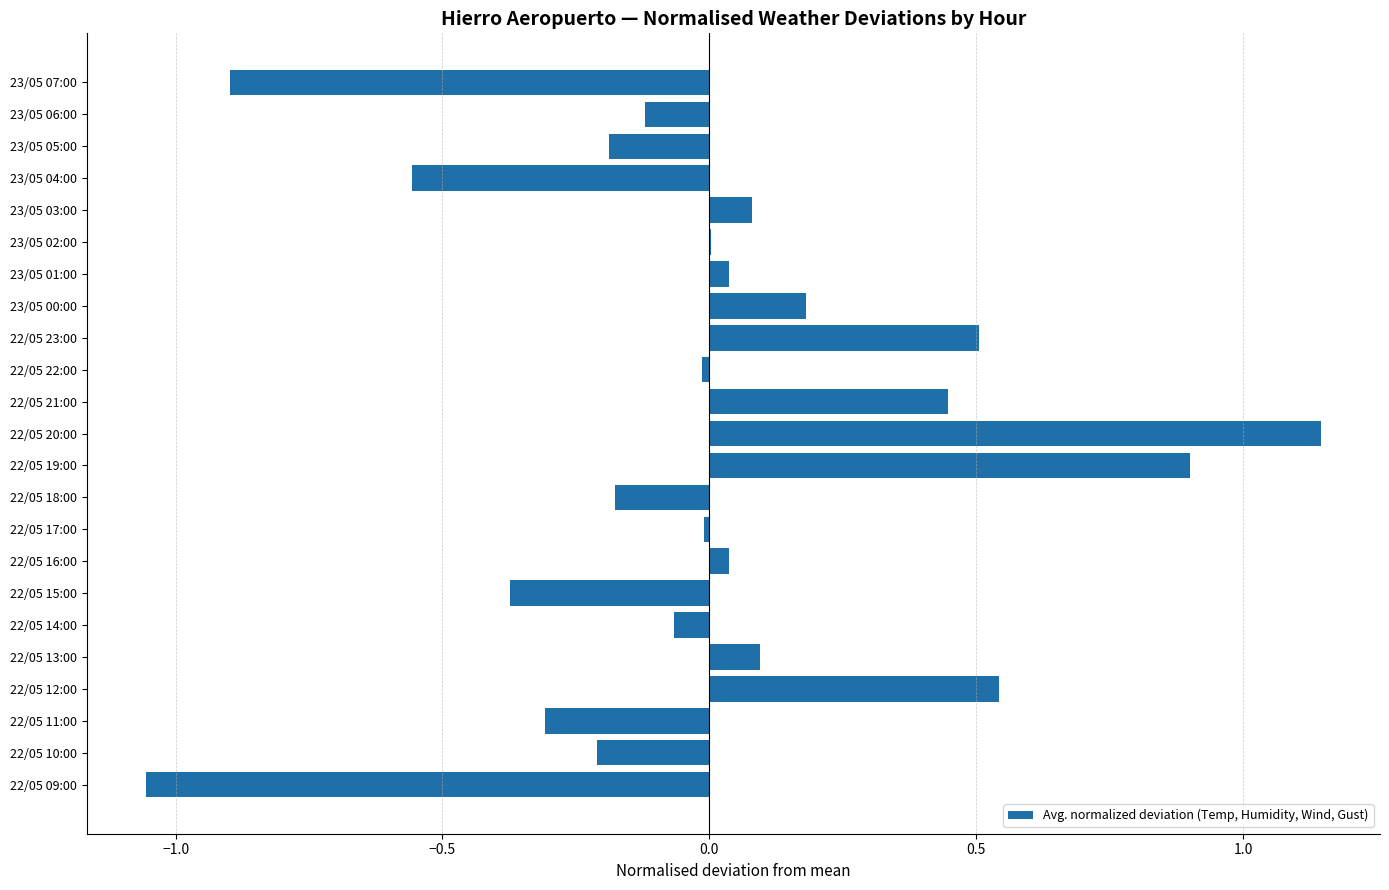

The chart shows a value of 0.2 at 22/05 21:00. True or false?

False